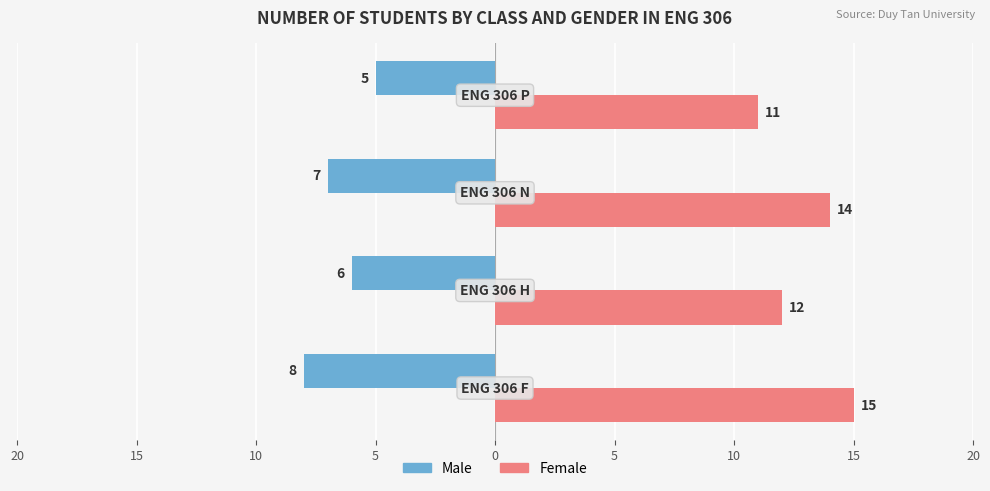

List the series in order of their overall mean, lowest first.

Male, Female